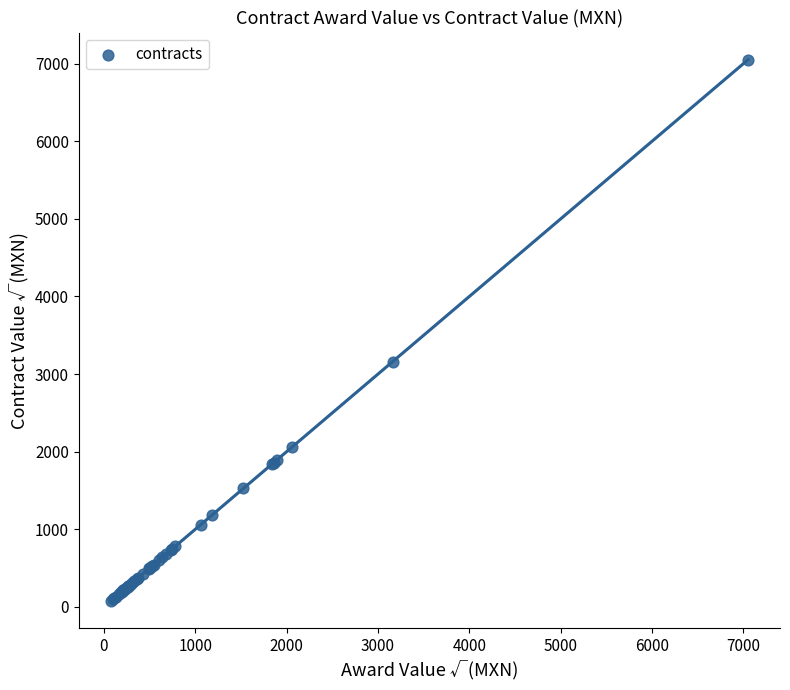

What Y value in the scatter plot is closest to 3561?

3159.1